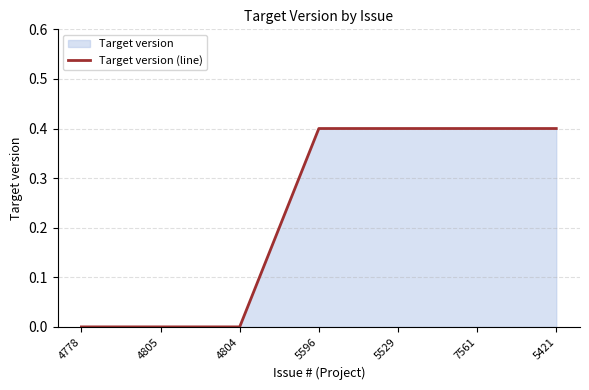

Reading left to right, transcribe all the data shown in this chart.

4778=0.0	4805=0.0	4804=0.0	5596=0.4	5529=0.4	7561=0.4	5421=0.4